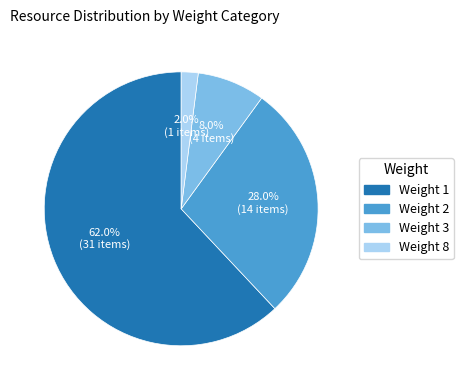

To the nearest percent, what portion does Weight 8 represent?

2%